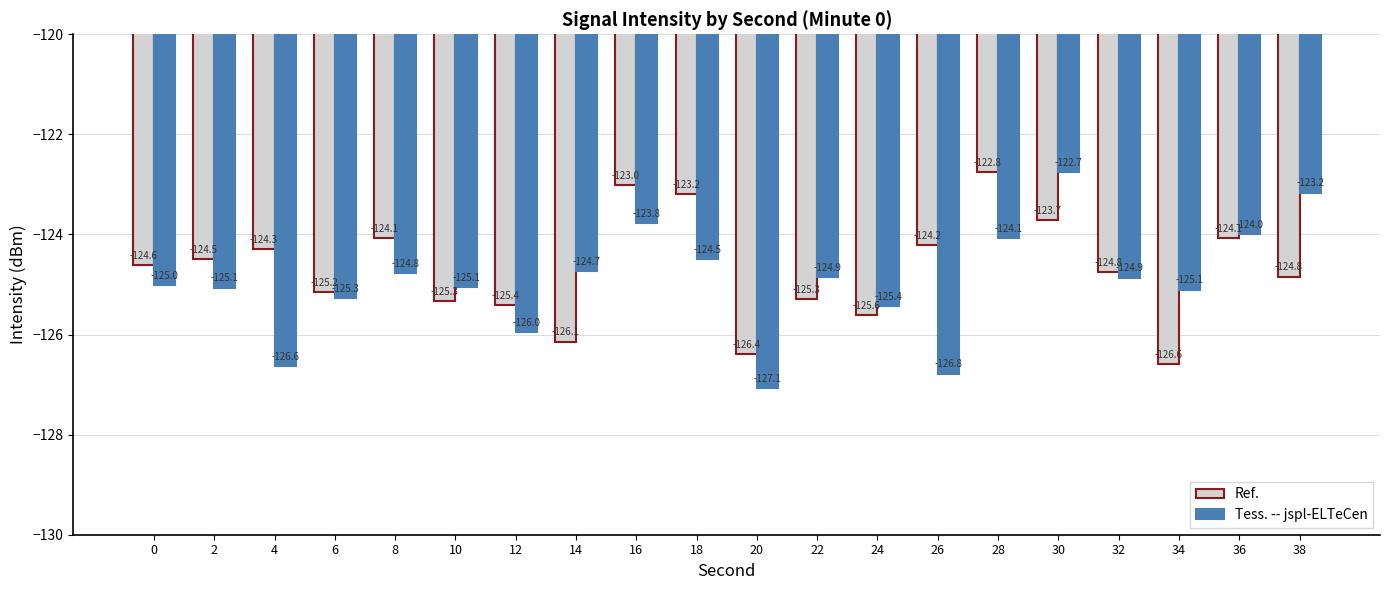

What is the value of the Ref. bar at the 5th from the left?

-124.1